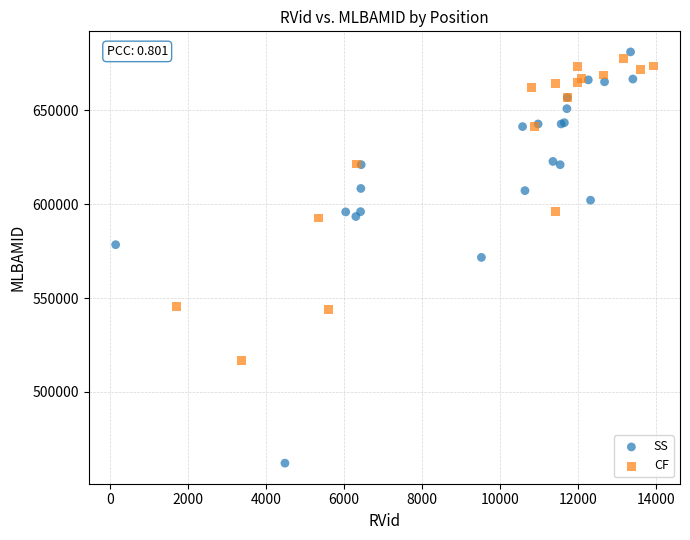

Which series has the widest spread of Y values?

SS